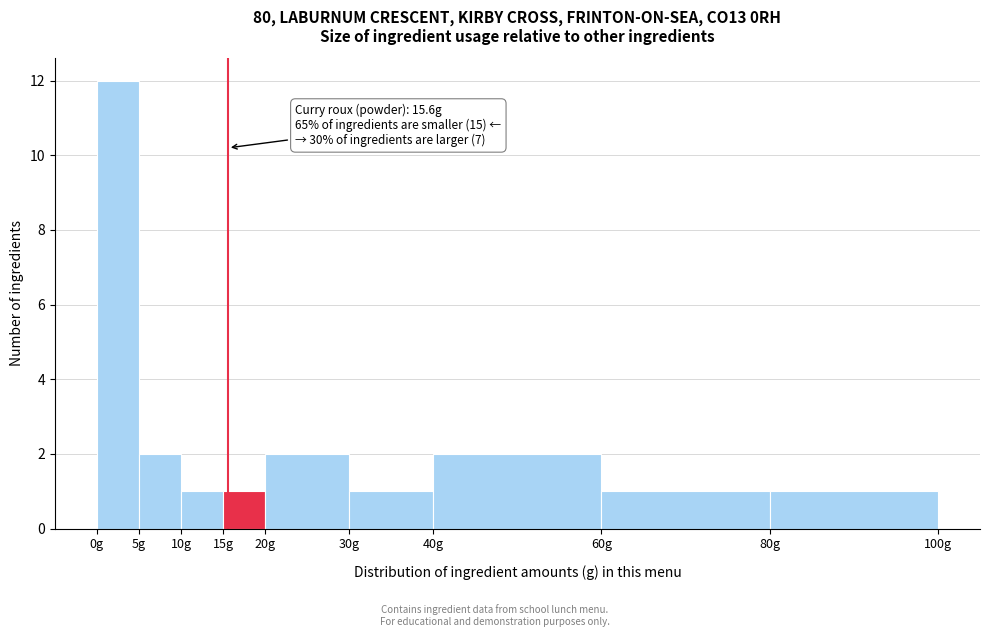

Which range on the x-axis has the tallest bar?

0 to 5